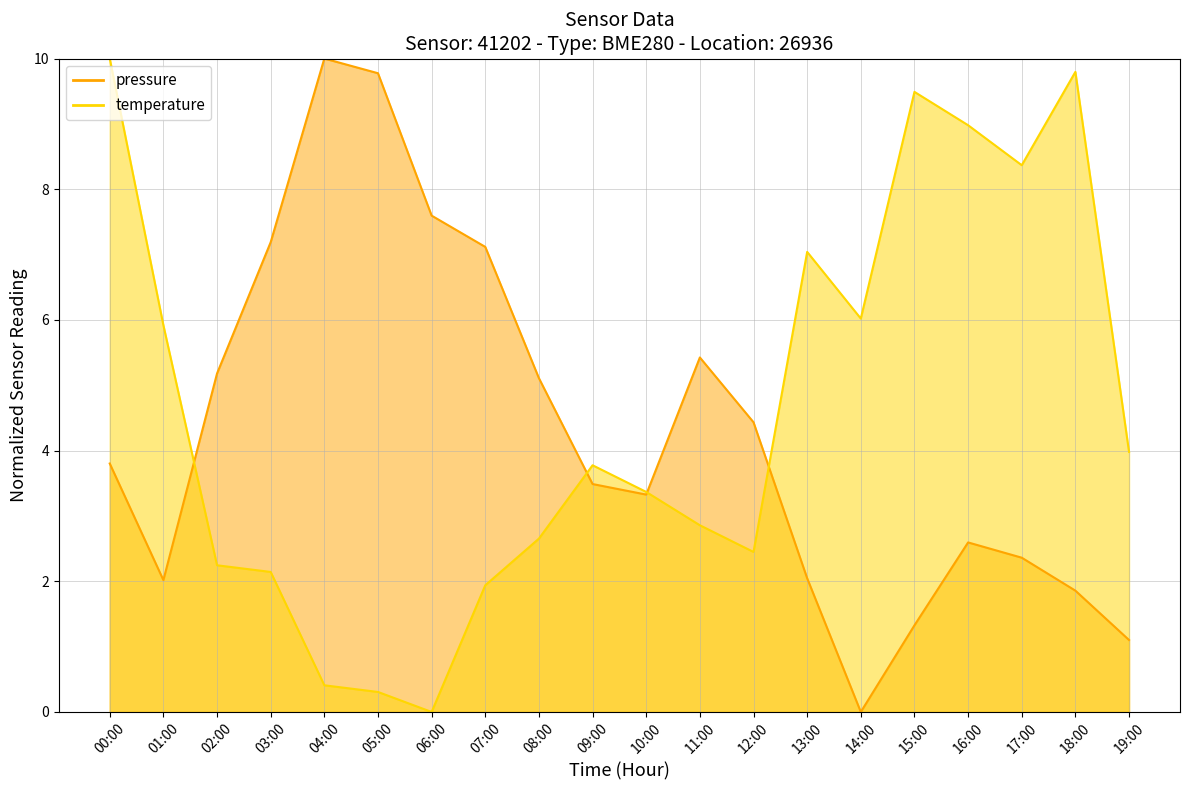

Is it true that pressure equals 2.0 at 01:00?

True